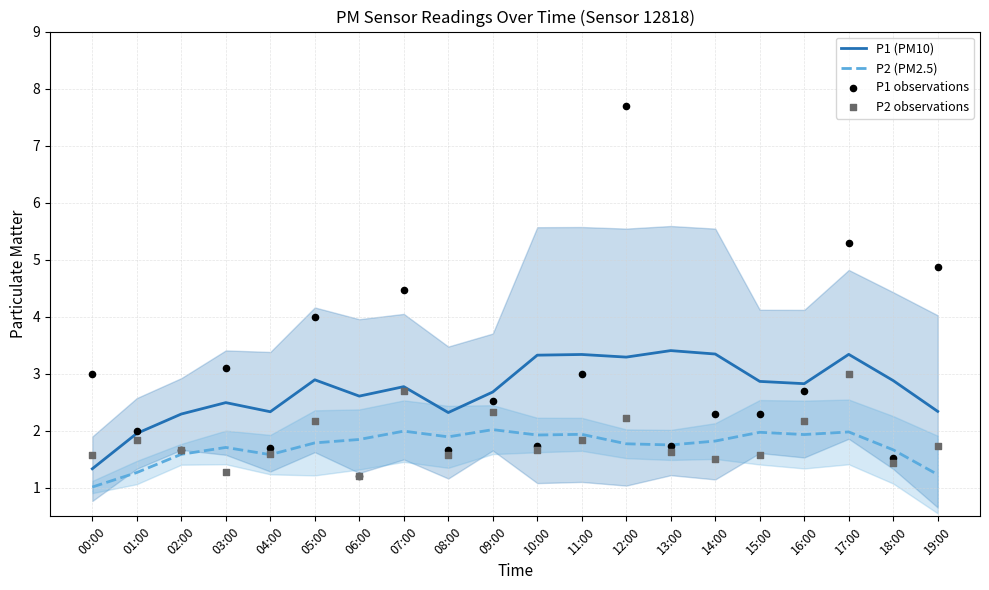

Which series contains the lowest Y value?

P2 (PM2.5)